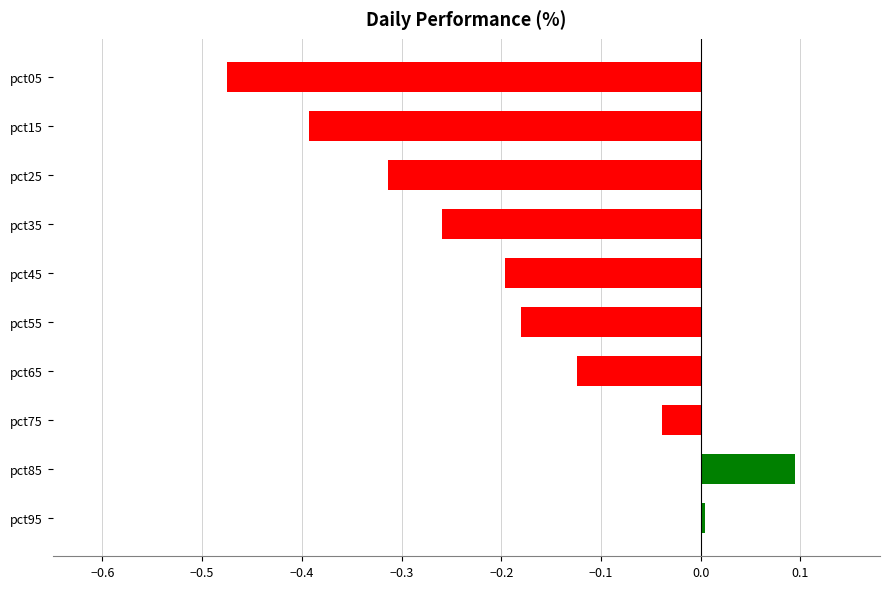

How many bars are there in total?

10